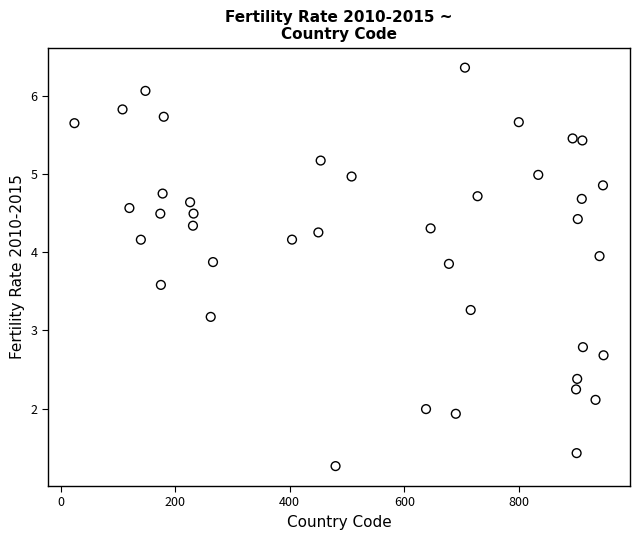

What is the range of Y values (max minus min)?

5.1